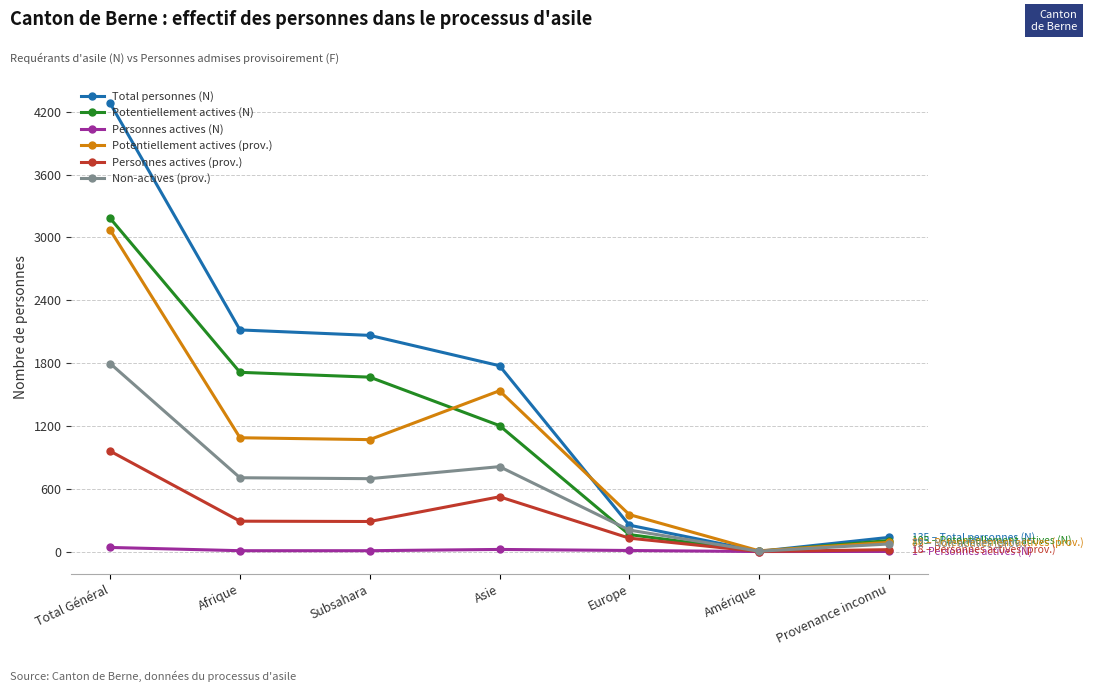

At which category does the chart reach its peak across all series?

Total Général